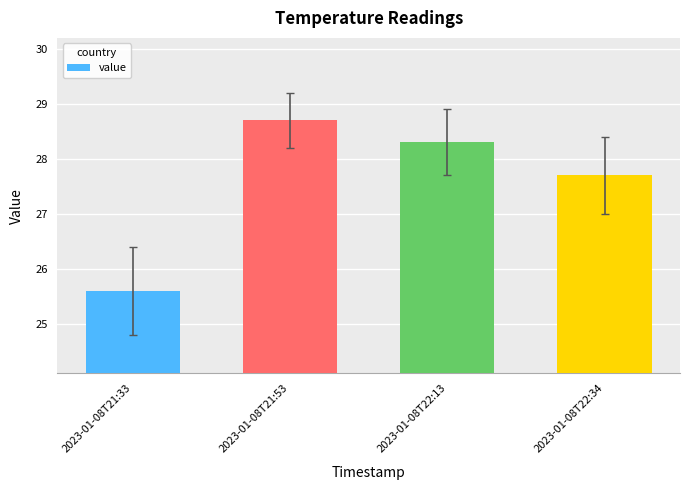

Rank the categories by value from highest to lowest.

2023-01-08T21:53, 2023-01-08T22:13, 2023-01-08T22:34, 2023-01-08T21:33